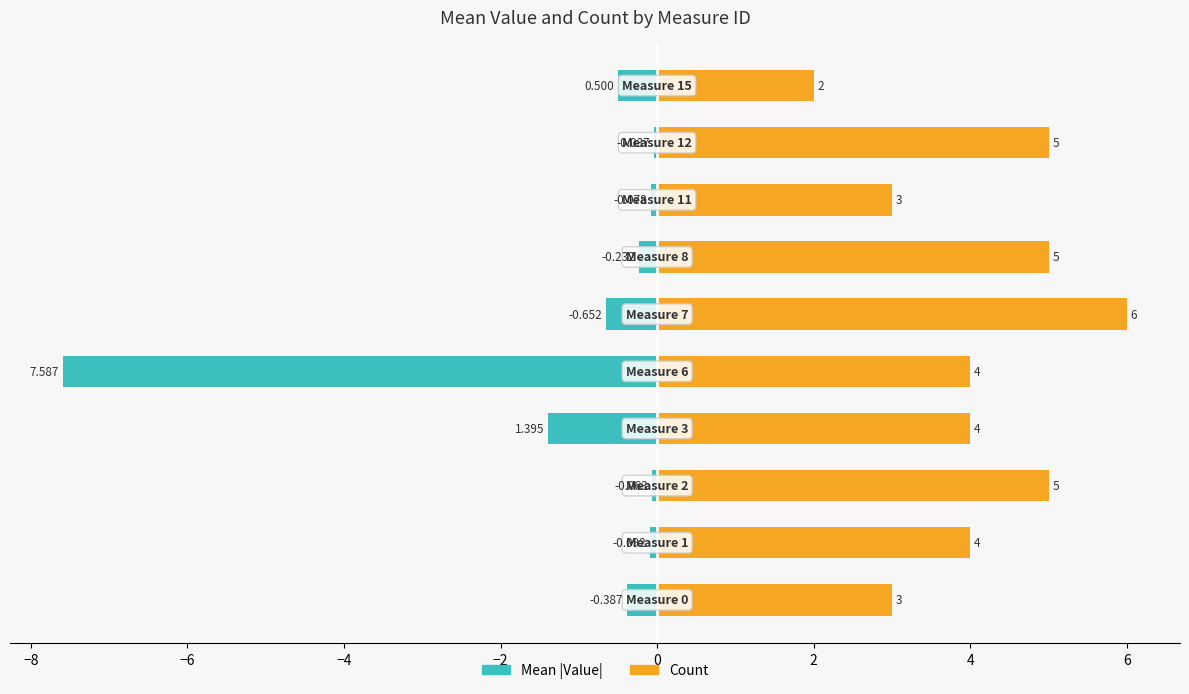

What is the lowest value of the Mean |Value| series?

-7.6